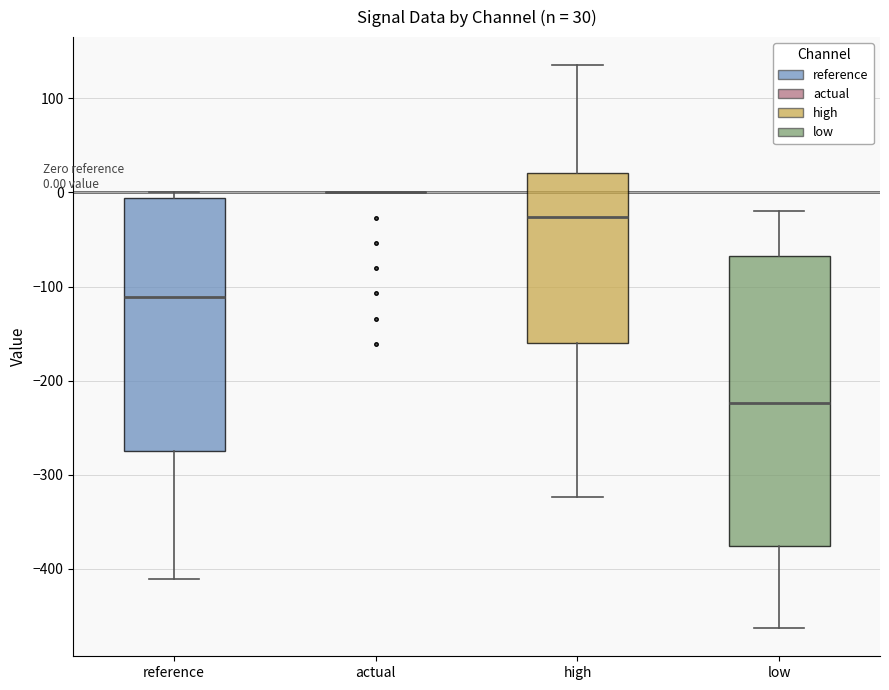

Which box is the tallest, from its lower edge to its upper edge?

low